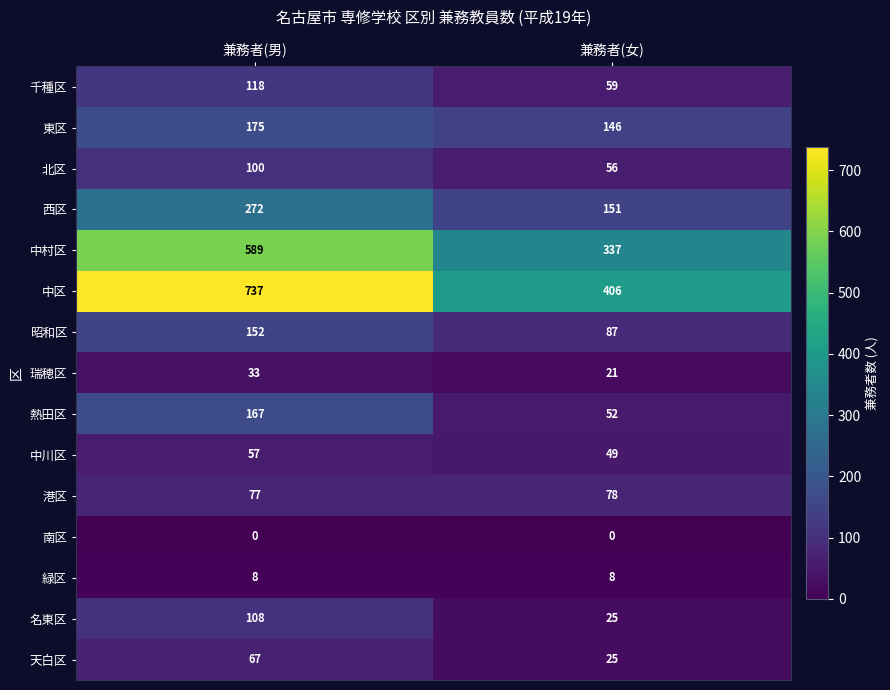

Reading right to left, what are all the values shown in this chart?

千種区: 兼務者(女)=59	兼務者(男)=118
東区: 兼務者(女)=146	兼務者(男)=175
北区: 兼務者(女)=56	兼務者(男)=100
西区: 兼務者(女)=151	兼務者(男)=272
中村区: 兼務者(女)=337	兼務者(男)=589
中区: 兼務者(女)=406	兼務者(男)=737
昭和区: 兼務者(女)=87	兼務者(男)=152
瑞穂区: 兼務者(女)=21	兼務者(男)=33
熱田区: 兼務者(女)=52	兼務者(男)=167
中川区: 兼務者(女)=49	兼務者(男)=57
港区: 兼務者(女)=78	兼務者(男)=77
南区: 兼務者(女)=0	兼務者(男)=0
緑区: 兼務者(女)=8	兼務者(男)=8
名東区: 兼務者(女)=25	兼務者(男)=108
天白区: 兼務者(女)=25	兼務者(男)=67